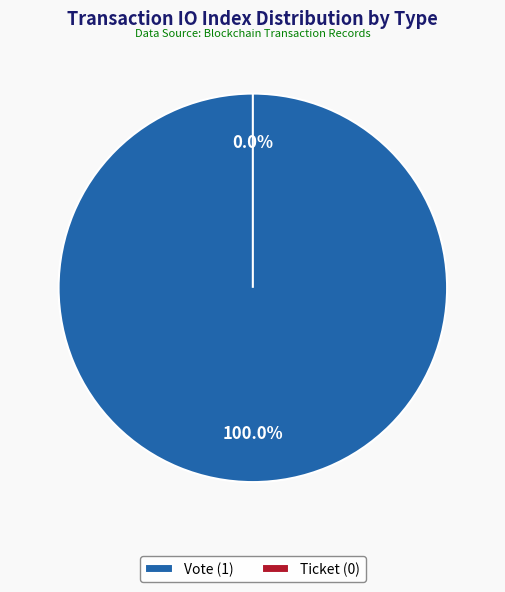

Is there any slice that represents more than half of the pie?

Yes